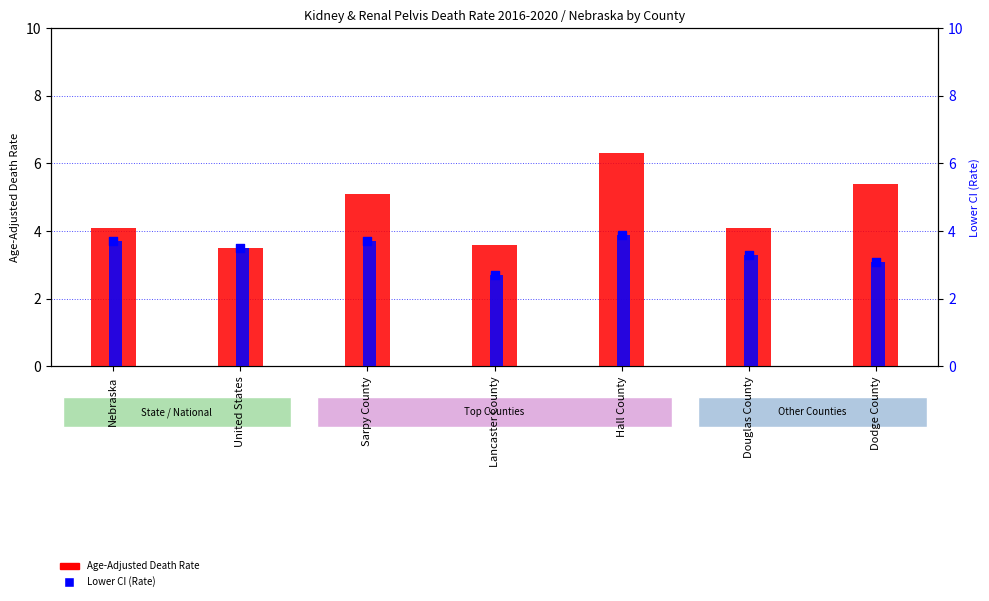

At how many categories does at least one series exceed 5?

3